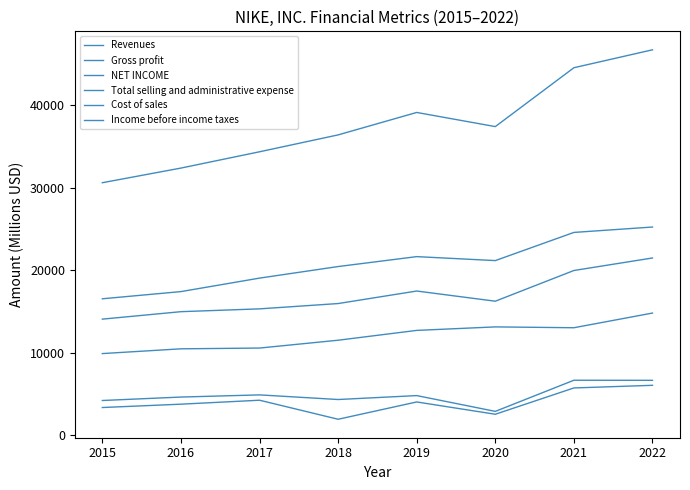

Does the chart display data point markers on the line(s)?

No